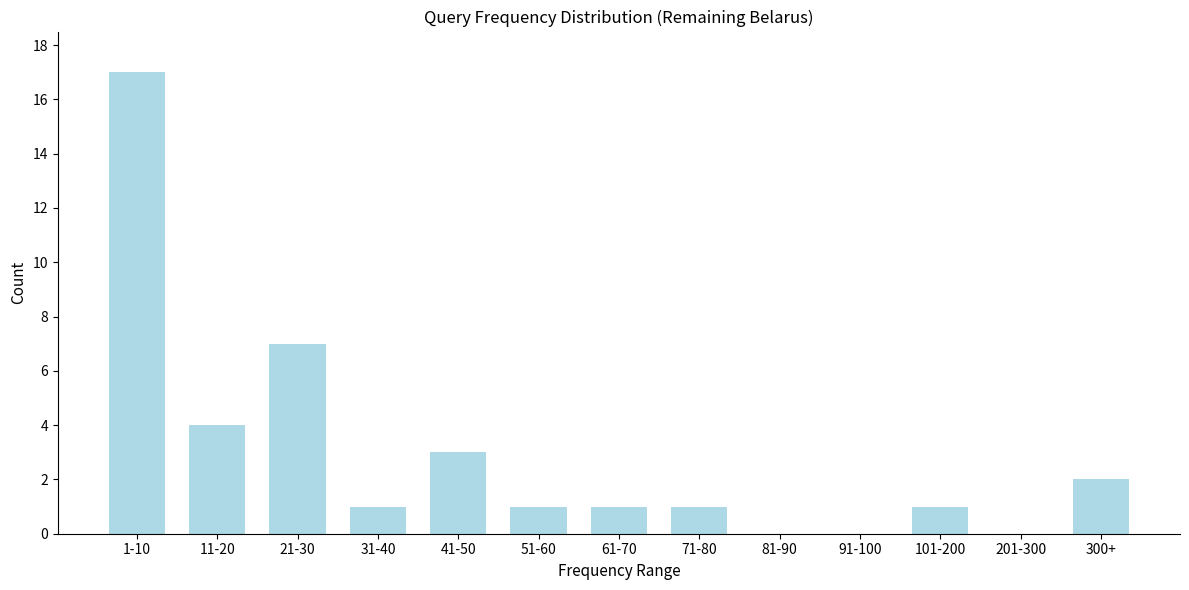

Reading right to left, what are all the values shown in this chart?

300+=2	201-300=0	101-200=1	91-100=0	81-90=0	71-80=1	61-70=1	51-60=1	41-50=3	31-40=1	21-30=7	11-20=4	1-10=17